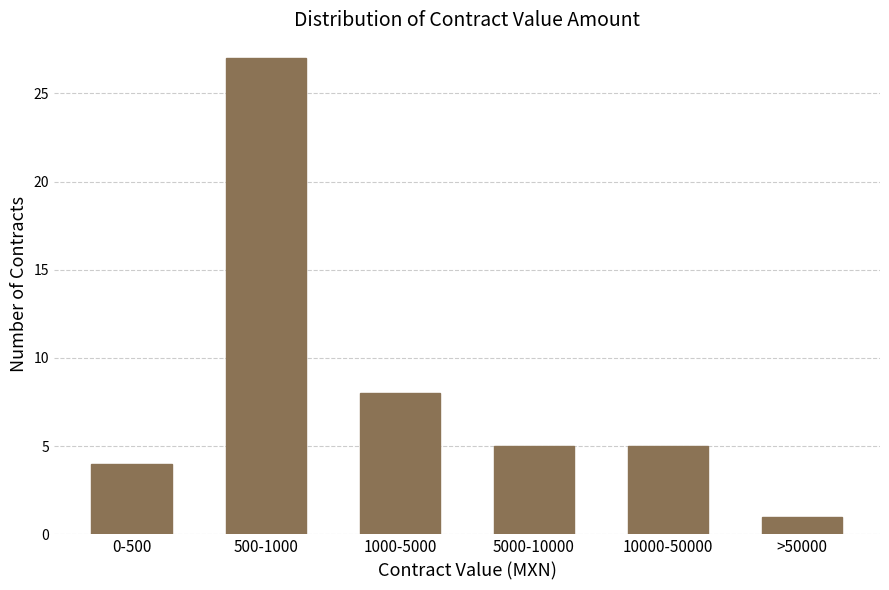

Reading left to right, extract all data points from this chart.

4	27	8	5	5	1